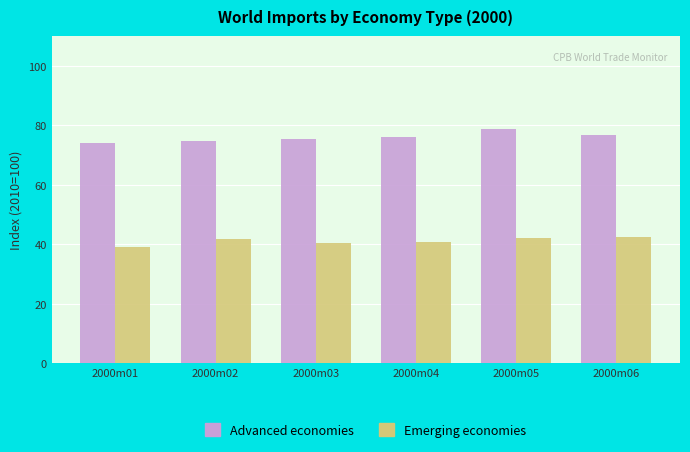

Is it true that Advanced economies equals 32.2 at 2000m03?

False